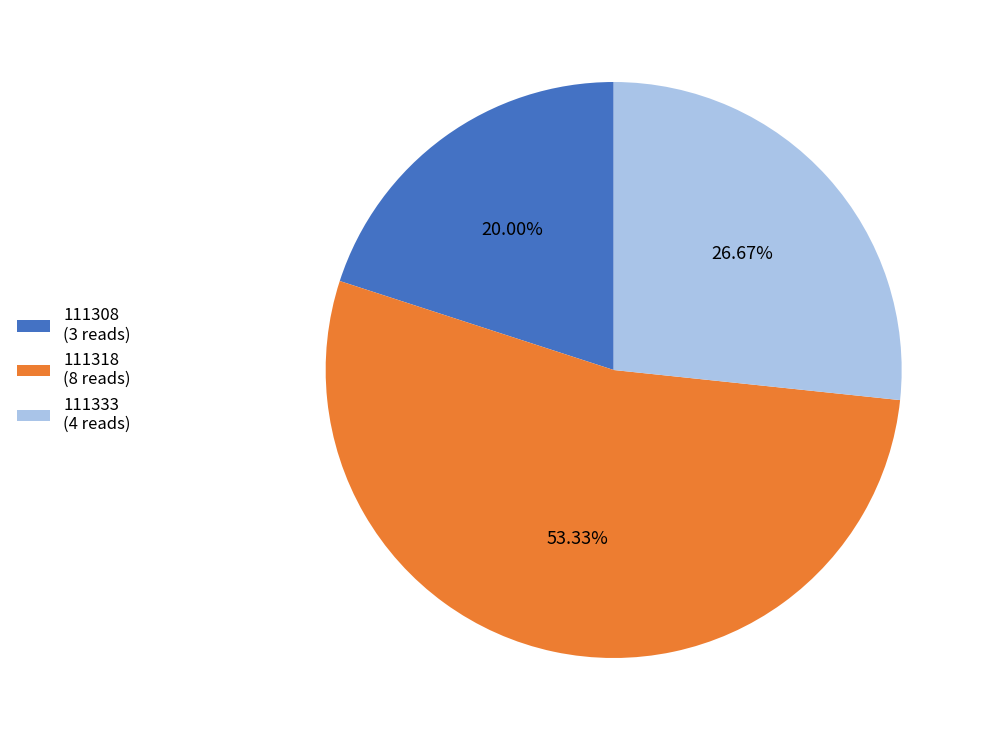

How many slices are in this pie chart?

3